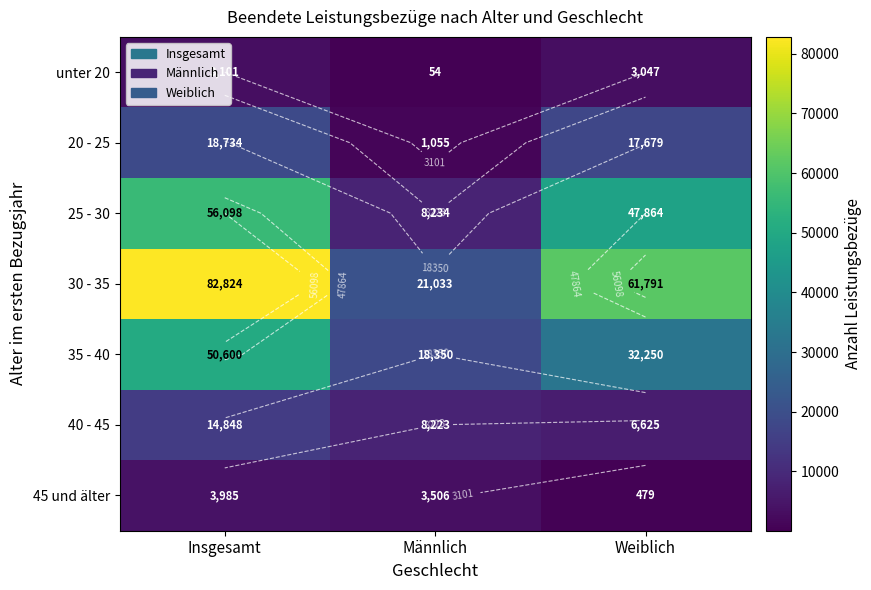

What is the average value of the unter 20 series?

2067